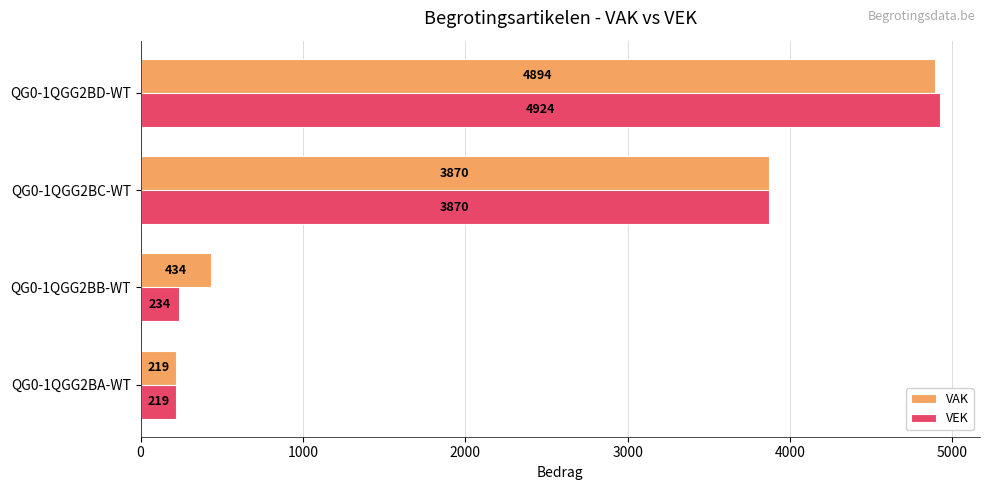

The VEK series shows 1387 at QG0-1QGG2BC-WT. True or false?

False